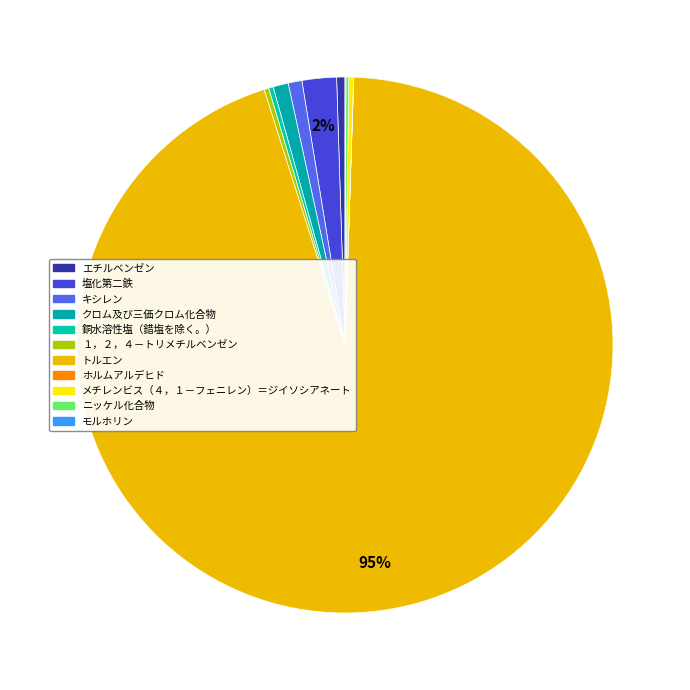

Approximately how many times larger is the value at 塩化第二鉄 compared to メチレンビス（４，１－フェニレン）＝ジイソシアネート?

7.2